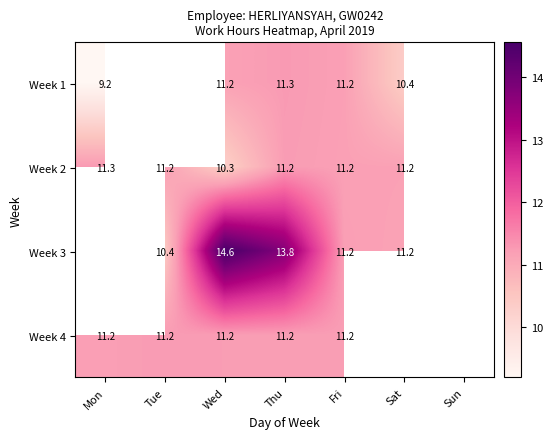

Is it true that Week 2 equals 11.2 at Fri?

True